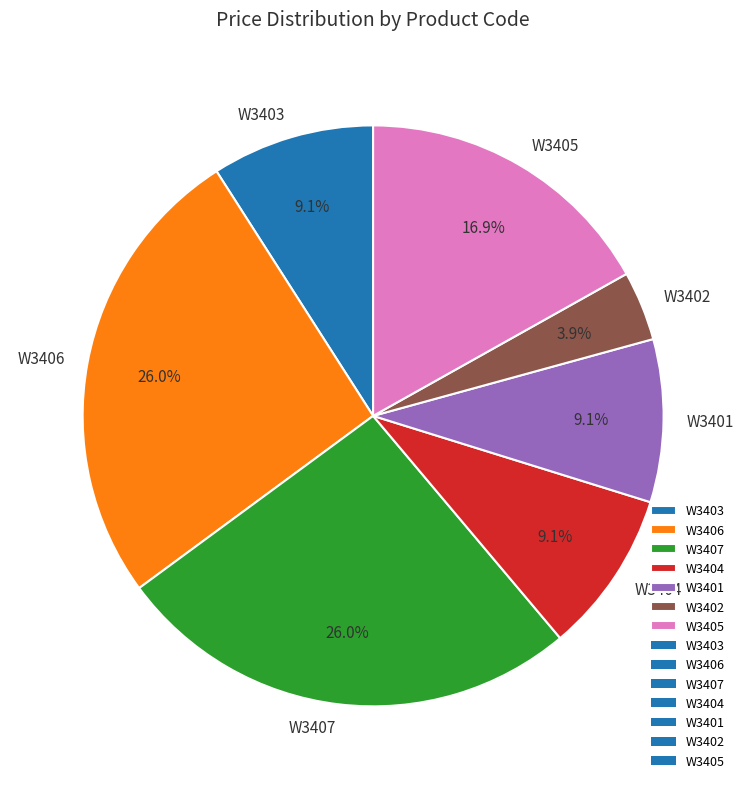

Does W3407 represent more than half of the total?

No